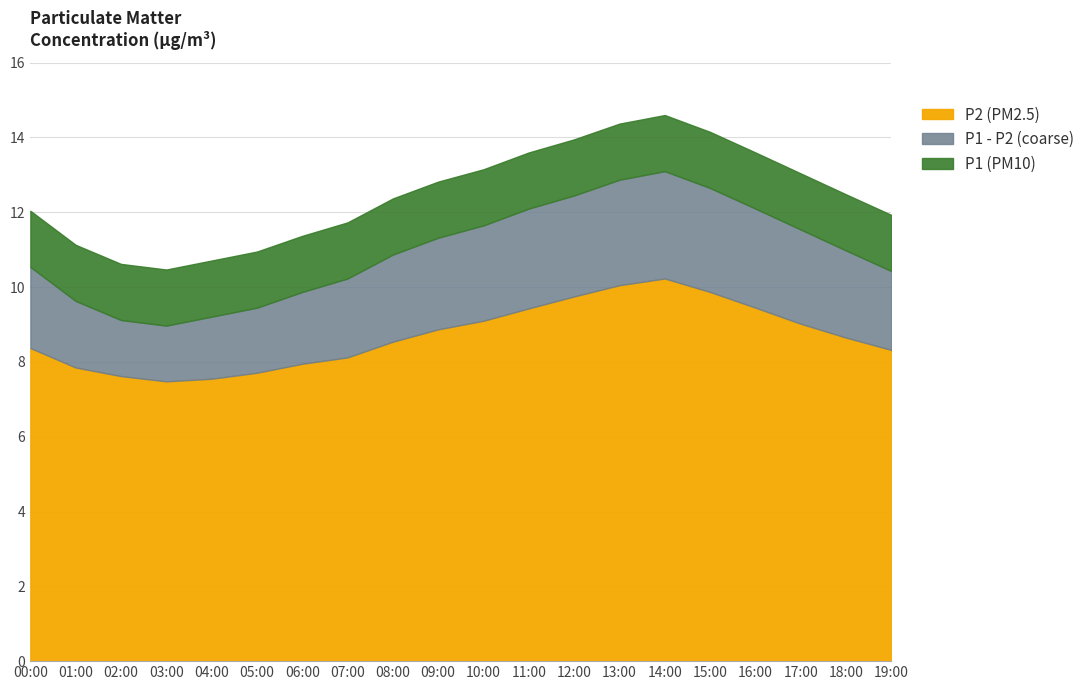

What is the label of the 9th point from the left?

08:00